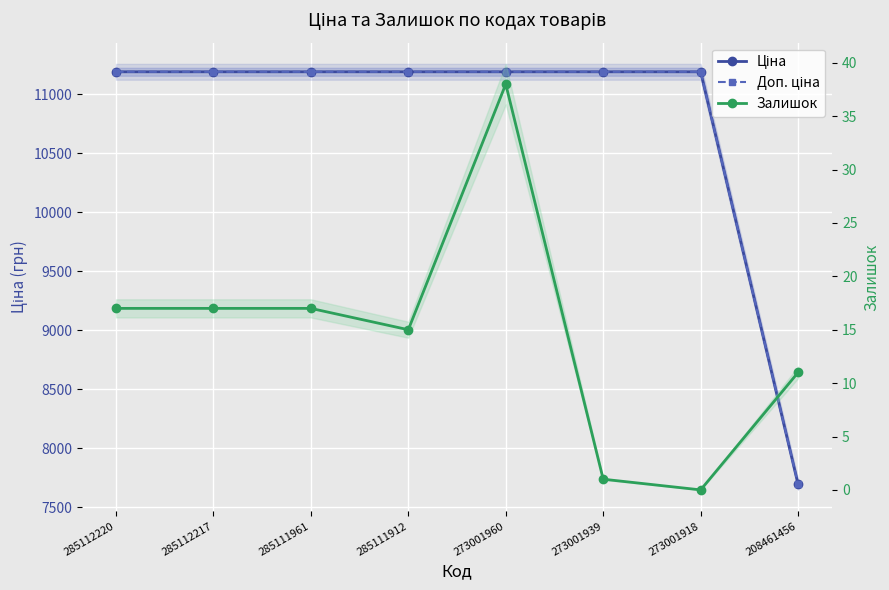

Which has a higher value, 273001960 or 285112220?

273001960